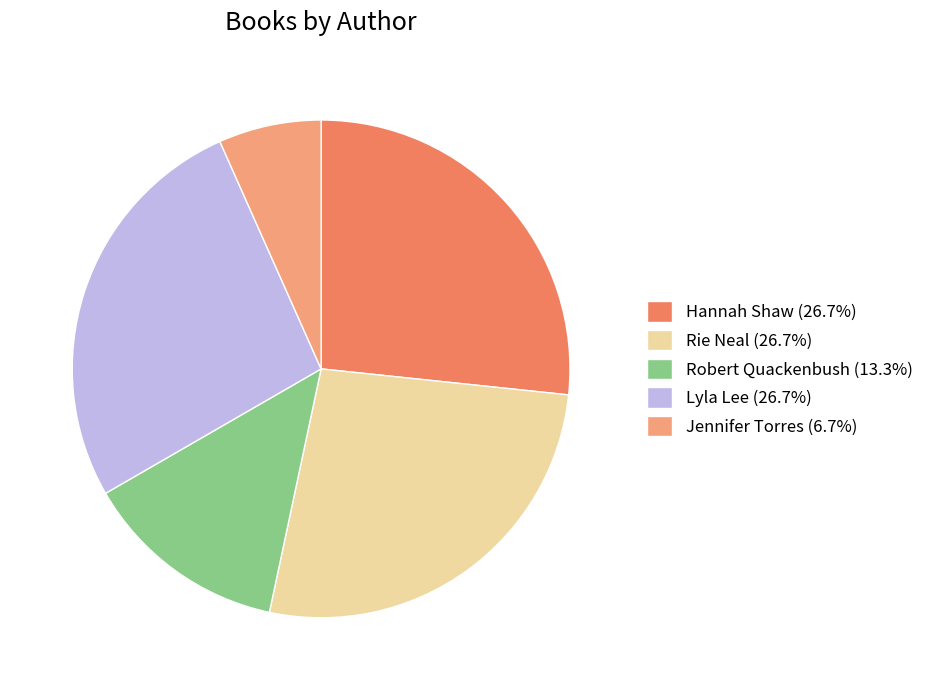

Is the sum of Rie Neal (26.7%) and Robert Quackenbush (13.3%) greater than half?

No